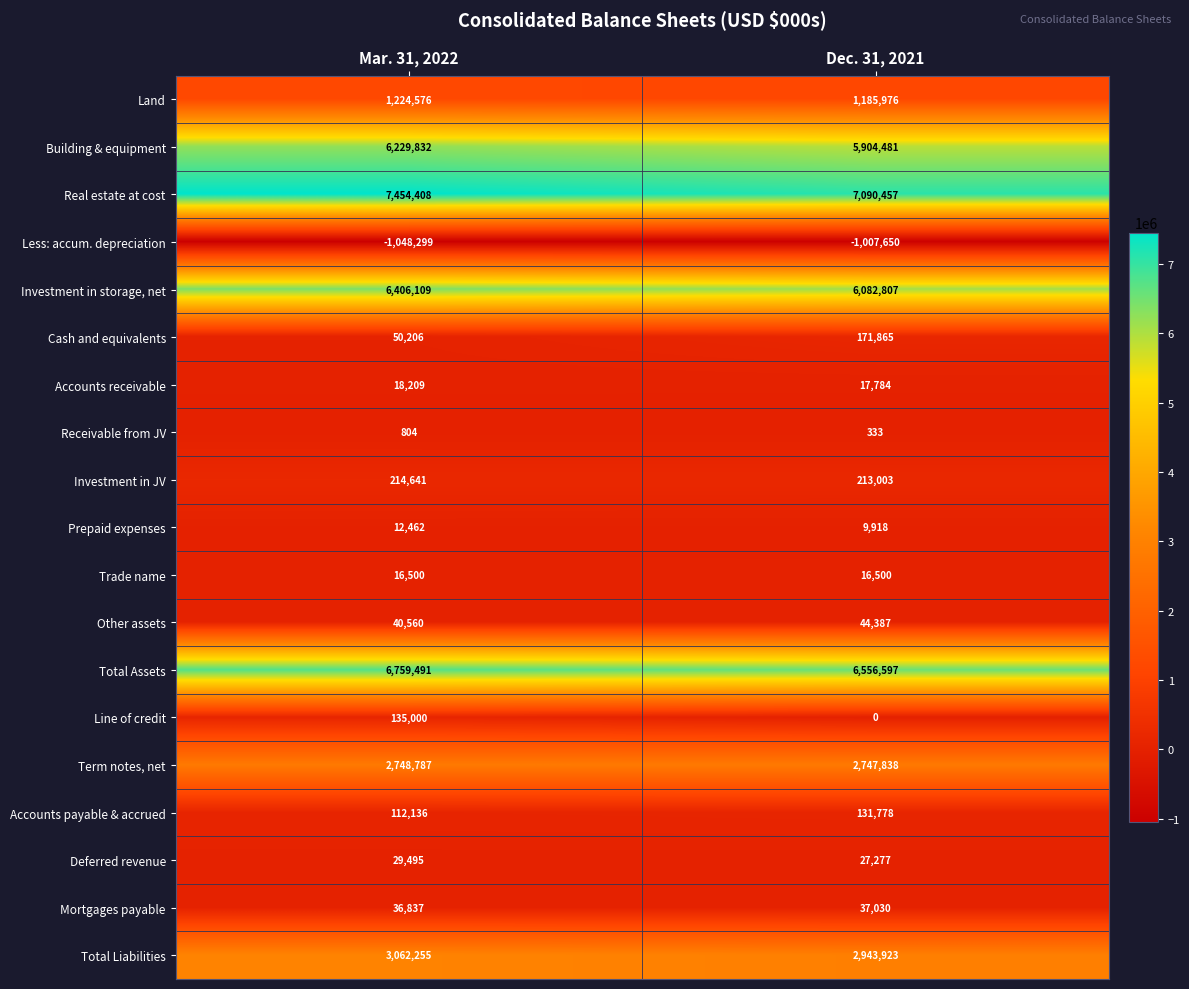

The Prepaid expenses series shows 9918 at Dec. 31, 2021. True or false?

True